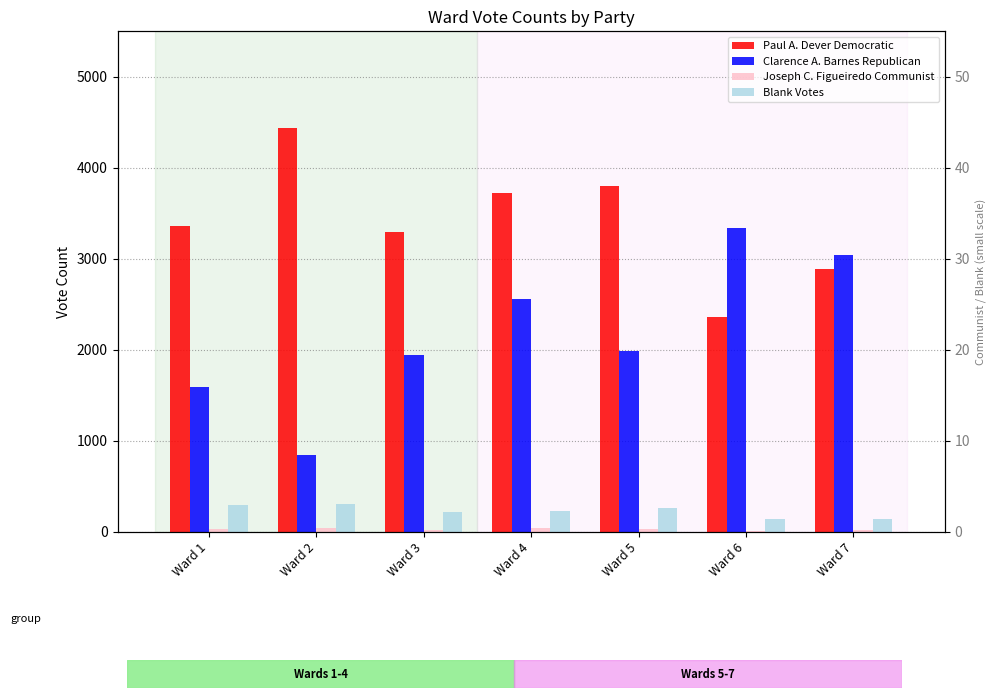

Read the Blank Votes value at Ward 2, to the nearest 50.

300